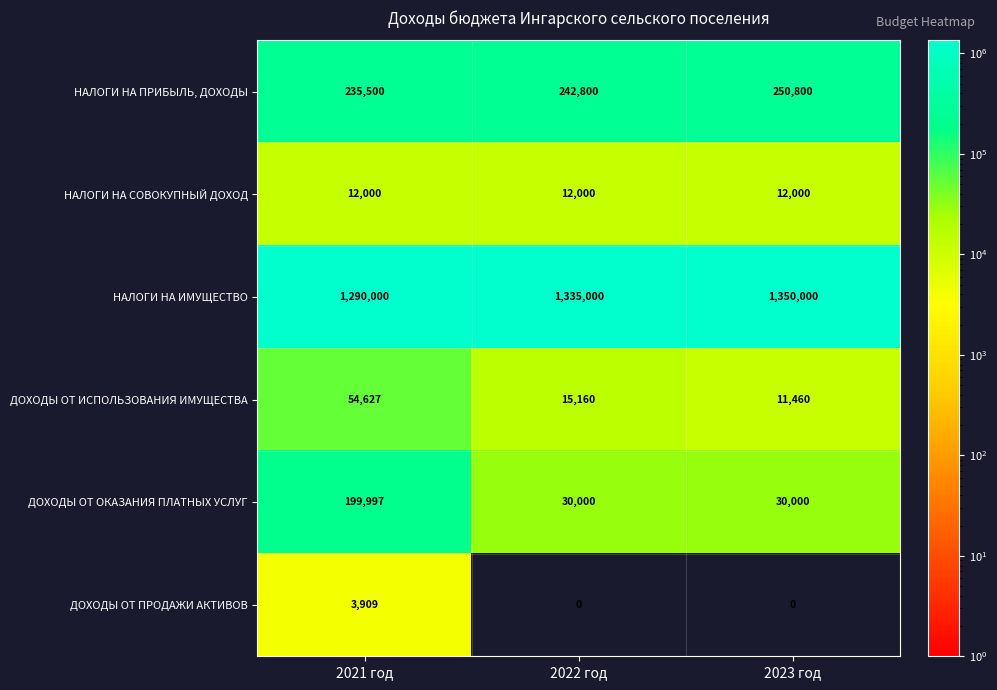

How many series are shown in this chart?

6